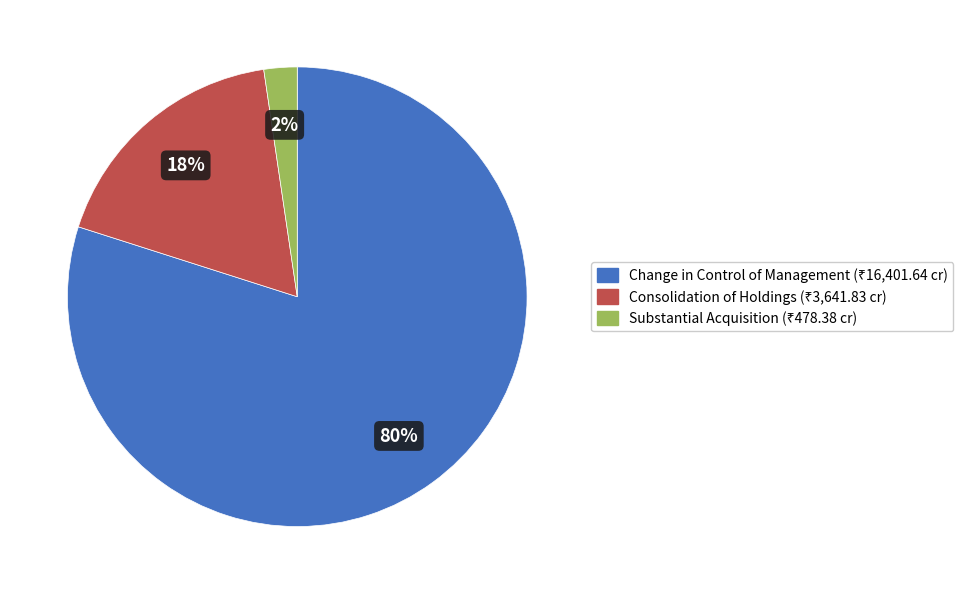

Is the sum of Change in Control of Management and Substantial Acquisition greater than half?

Yes